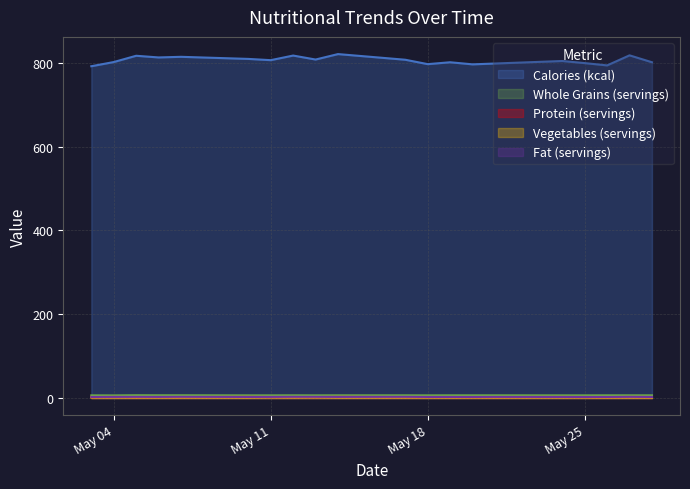

At how many categories does at least one series exceed 693?

20